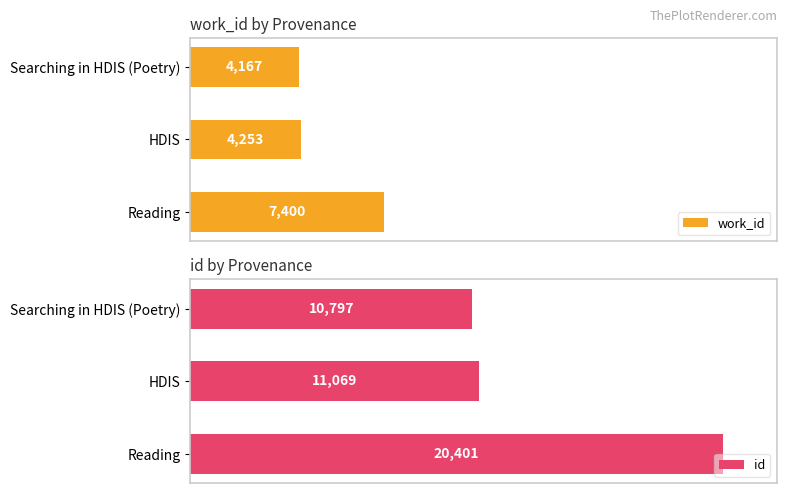

Rank the categories by id value from highest to lowest.

Reading, HDIS, Searching in HDIS (Poetry)